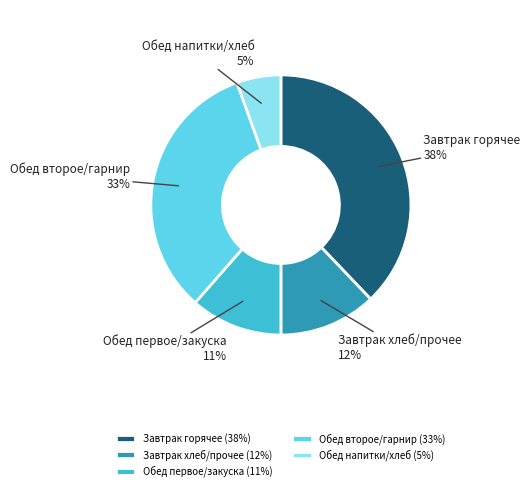

Does any single category account for the majority?

No